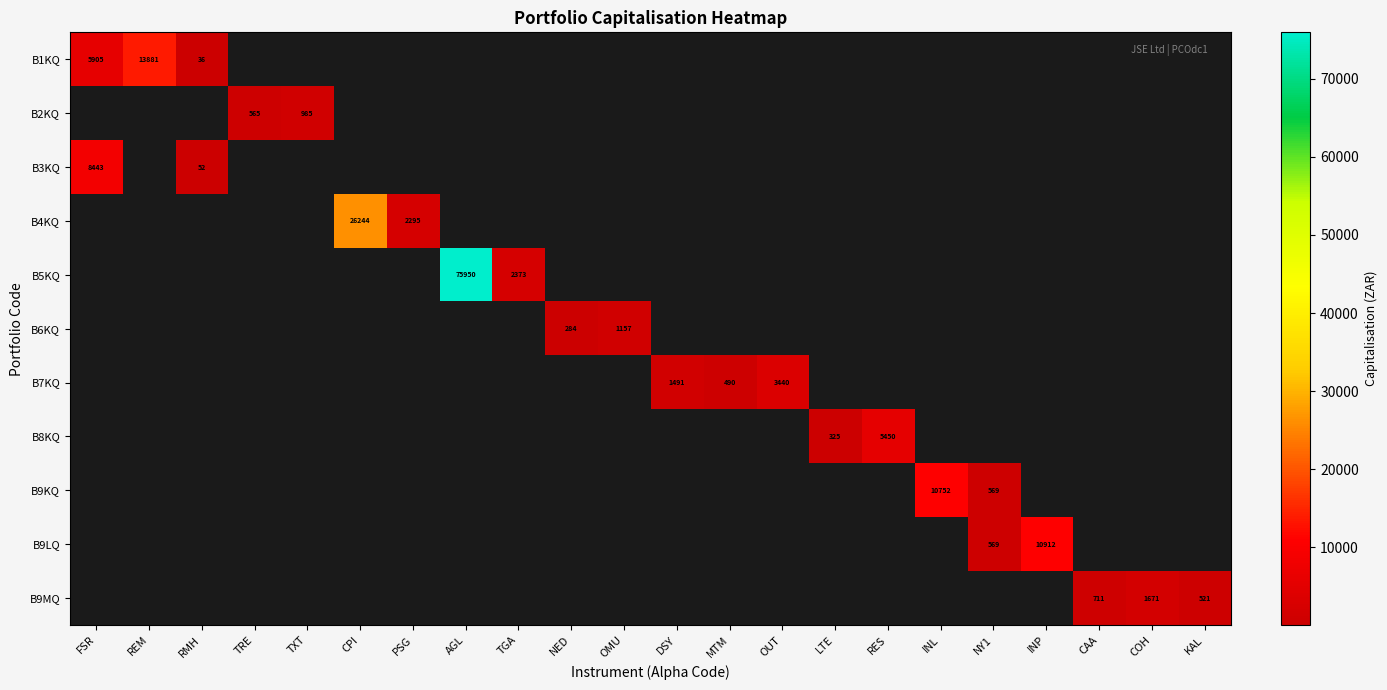

Which has a higher value, INL or CPI?

CPI